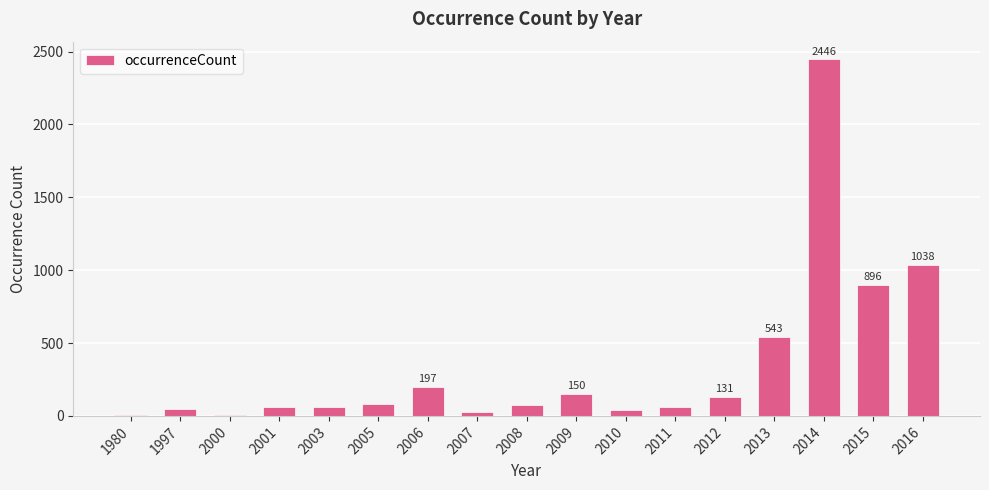

The chart shows a value of 266 at 2013. True or false?

False